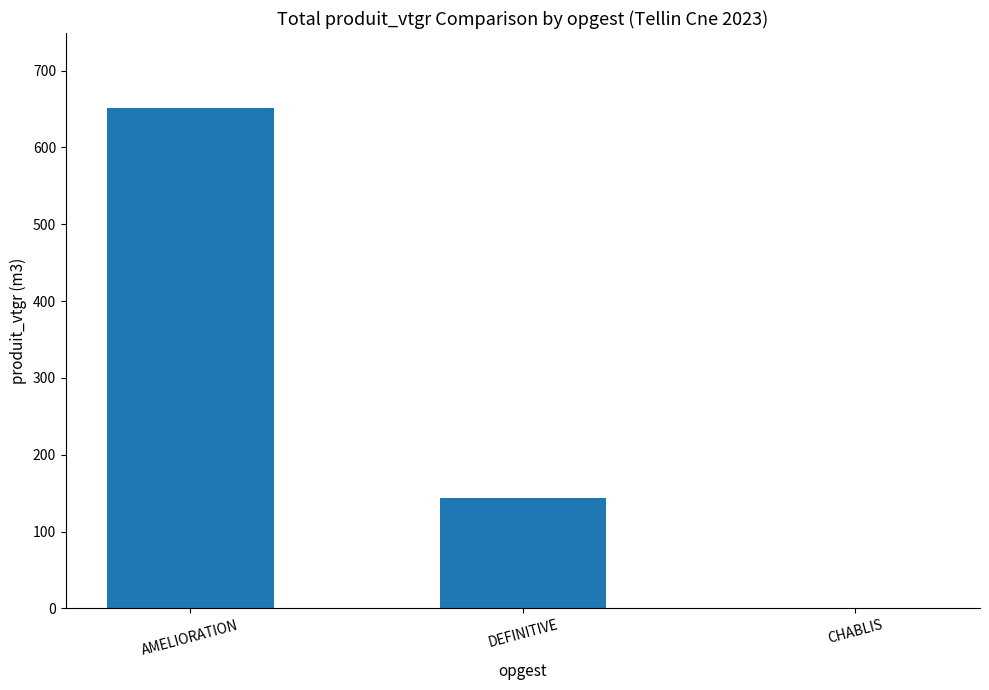

Which has a higher value, AMELIORATION or CHABLIS?

AMELIORATION